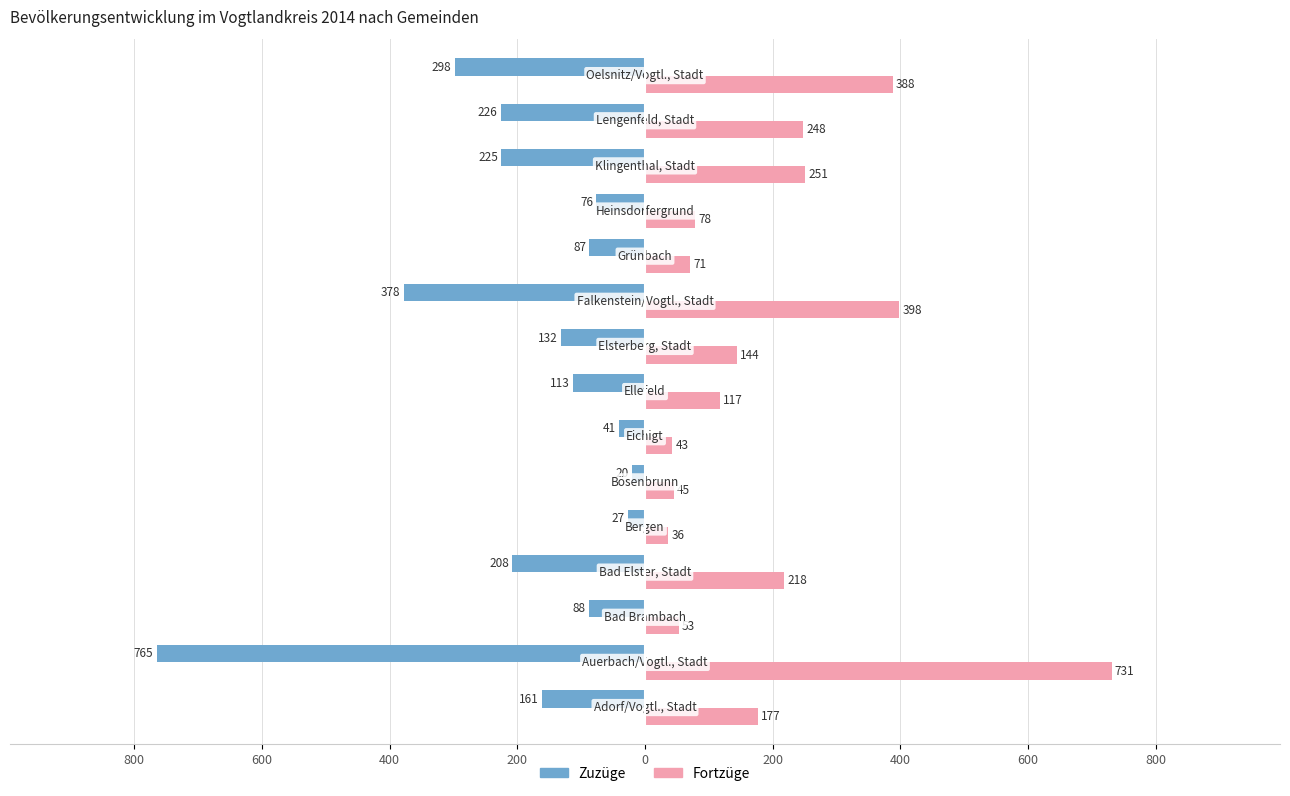

What are all the series names shown in the legend?

Zuzüge, Fortzüge